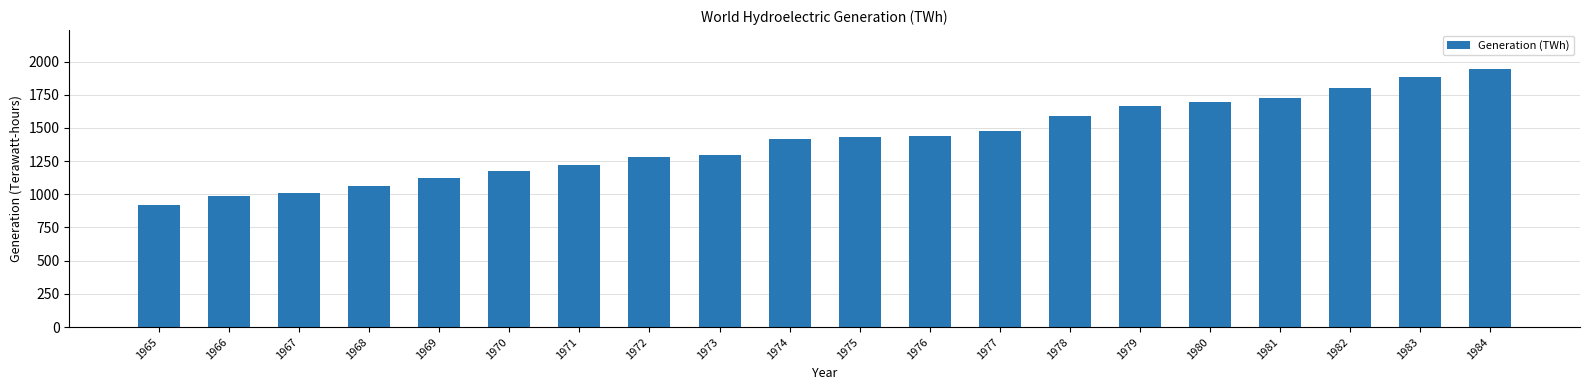

What is the sum of all values?

28145.8